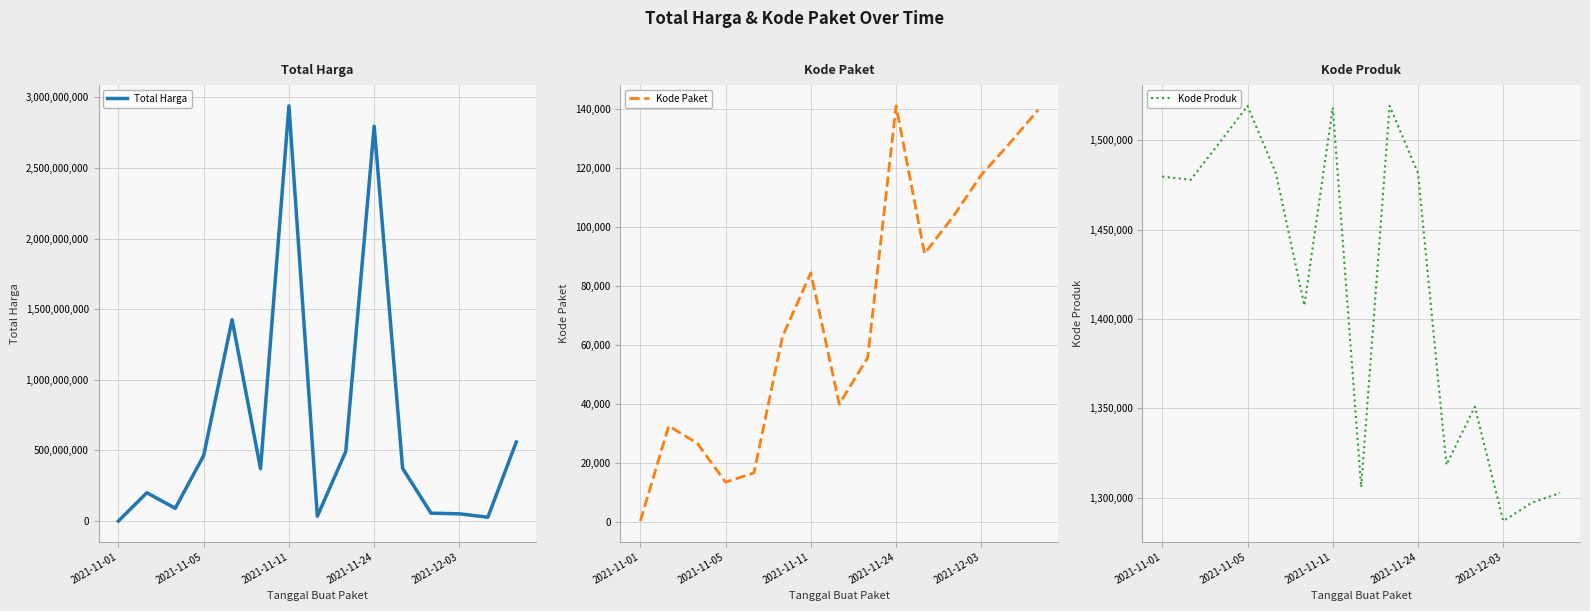

Is the value of Total Harga at 13 greater than the value of Kode Paket at 7?

Yes